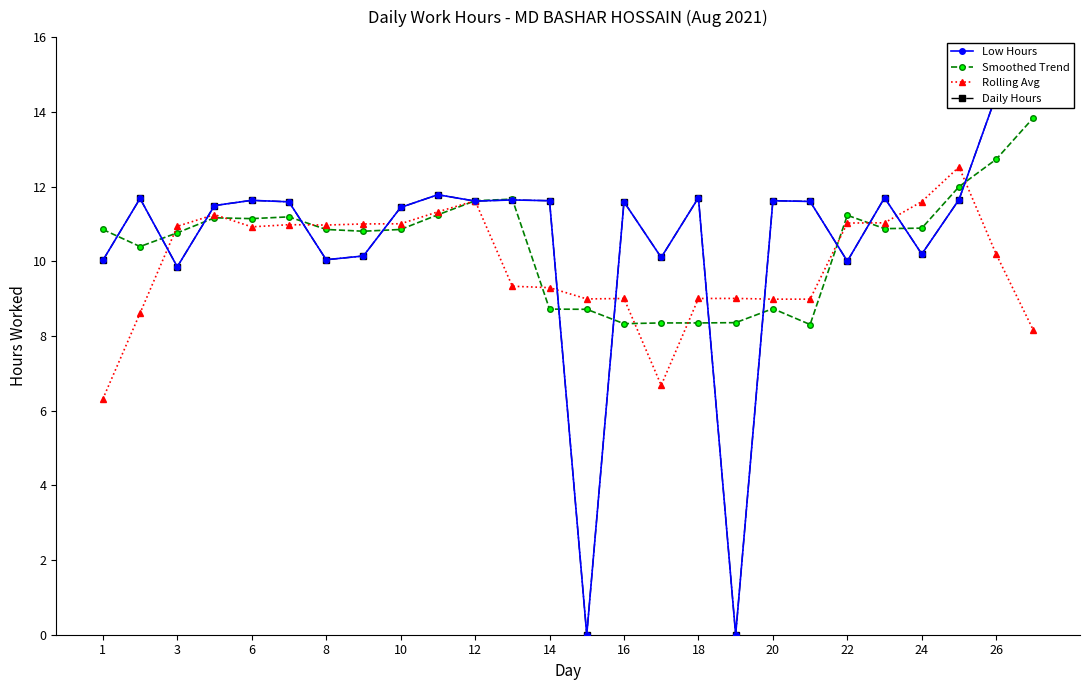

Where does the Rolling Avg series first go above 10?

3